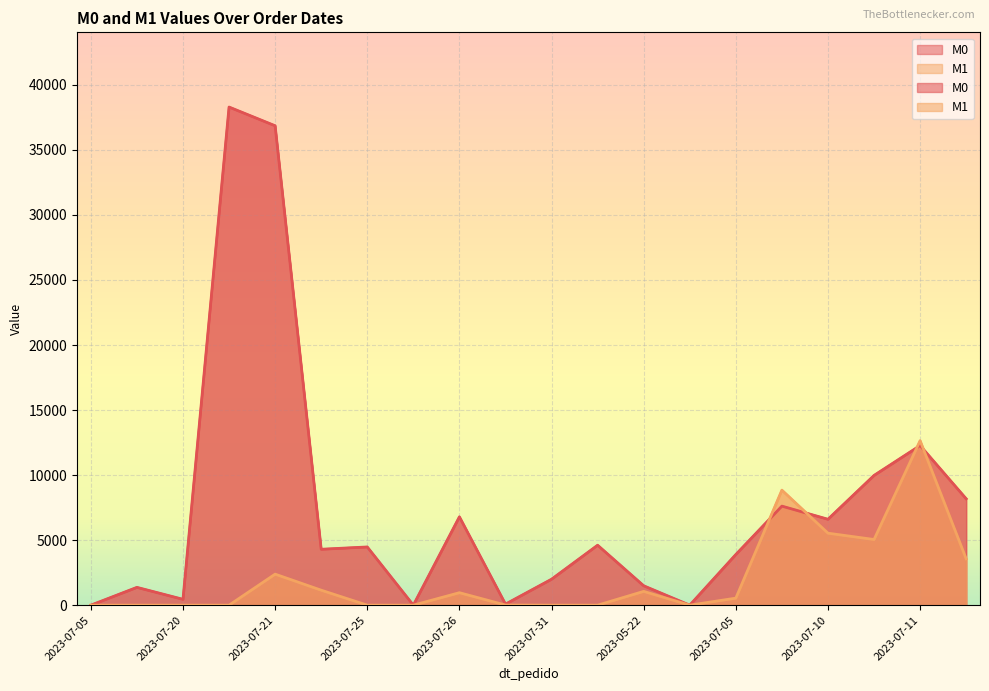

Rank the series by their maximum value, from highest to lowest.

M0, M1